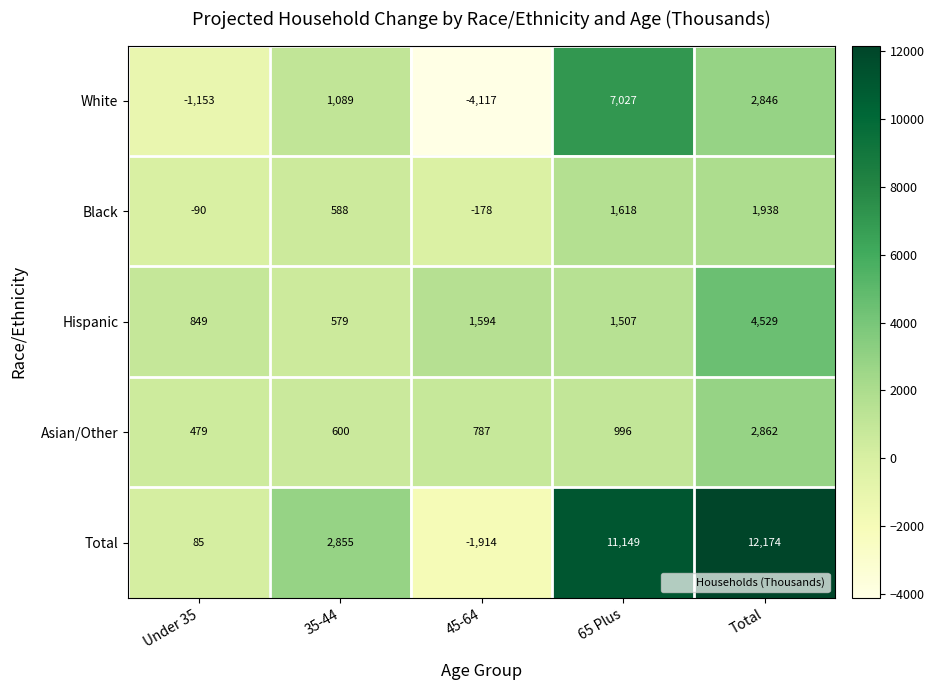

What is the total value across all series at 45-64?

-3828